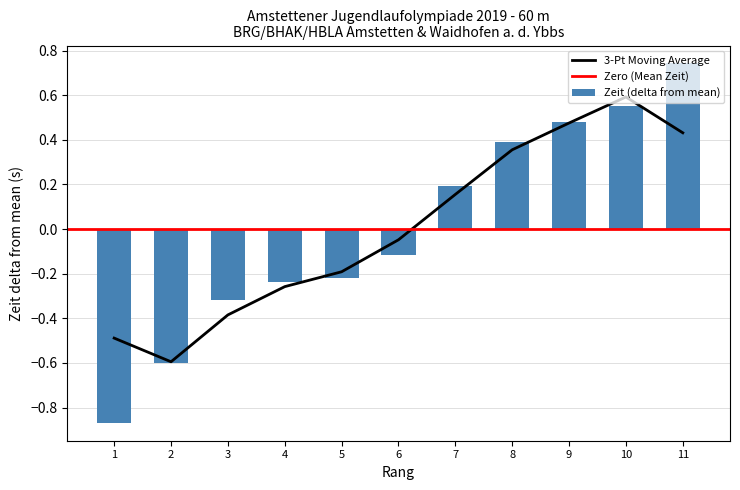

What is the minimum value shown in the chart?

-0.9